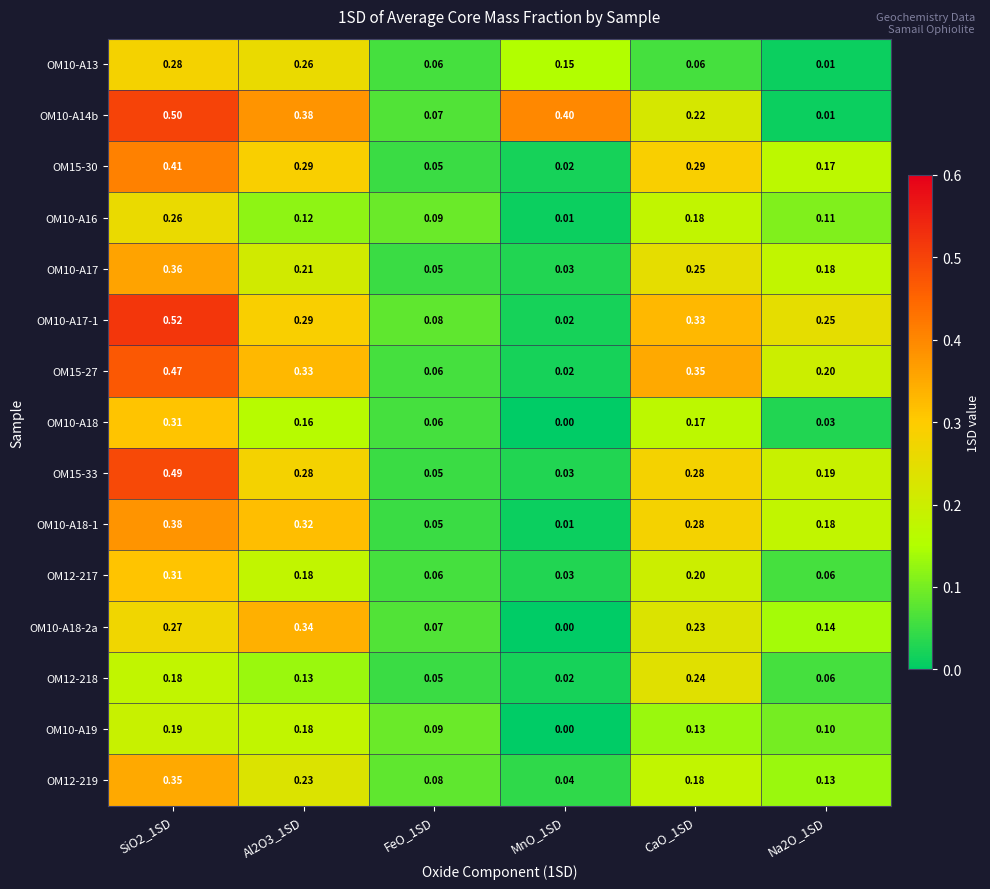

Which series has the widest spread of values?

OM10-A17-1